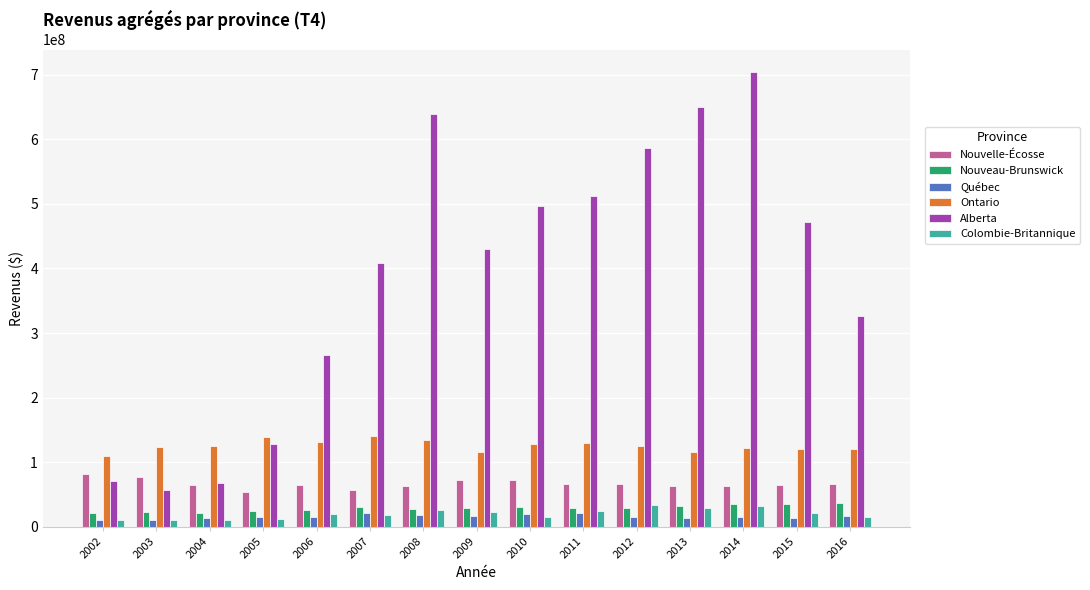

True or false: Ontario has a value of 180174291 at 2013.

False